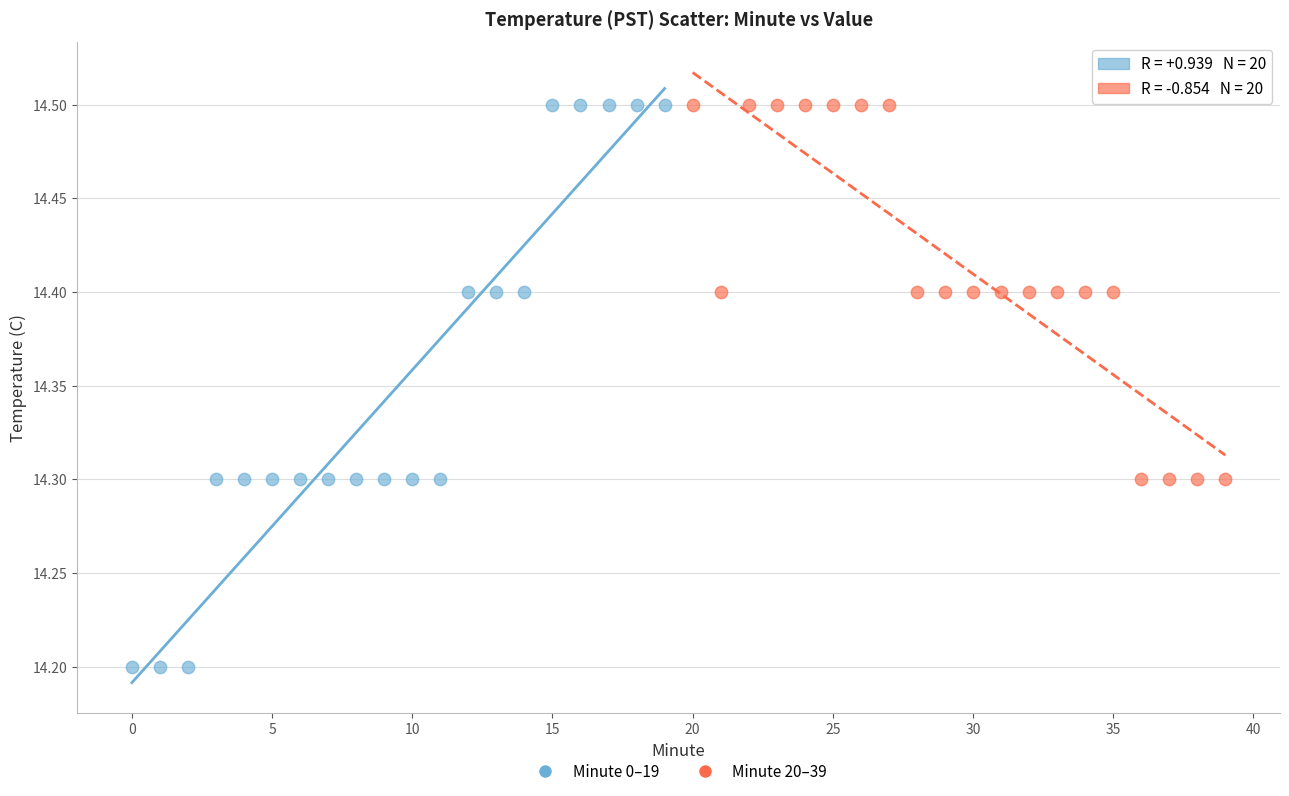

Which series contains the lowest Y value?

Minute 0–19